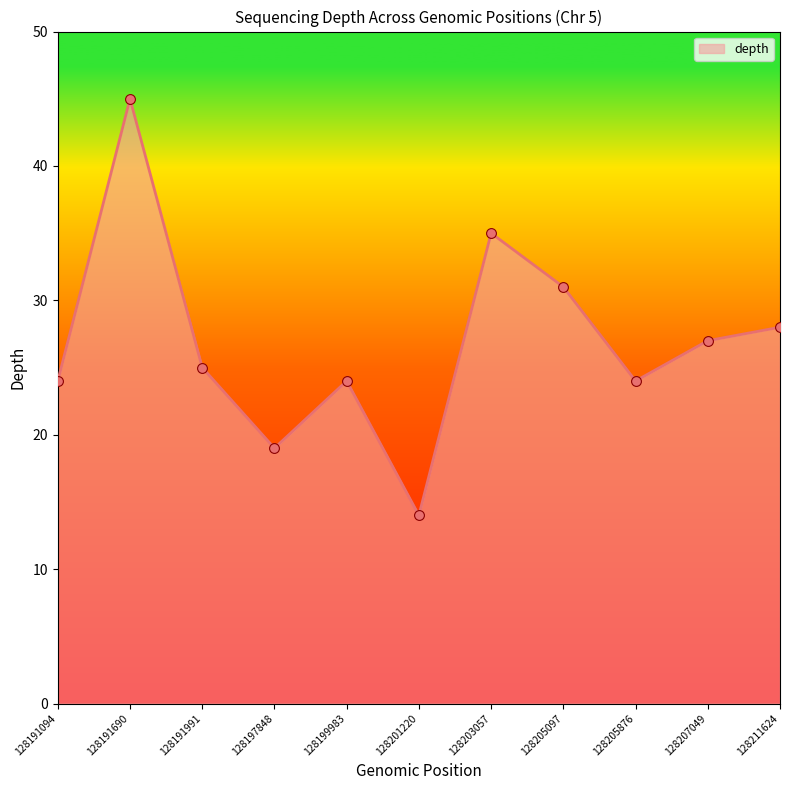

Between 128191991 and 128191094, which is larger?

128191991